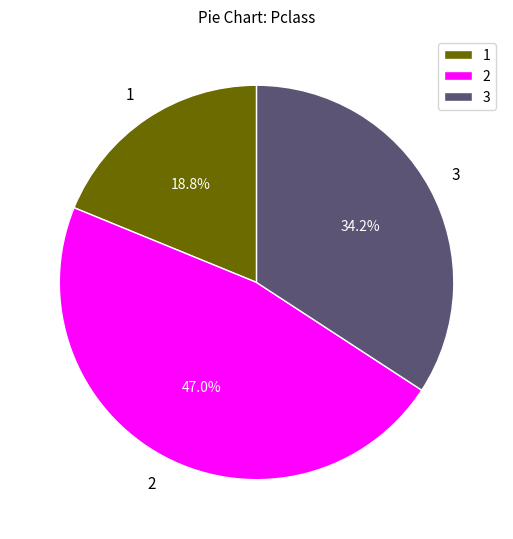

Approximately how many times larger is the value at 3 compared to 2?

0.7